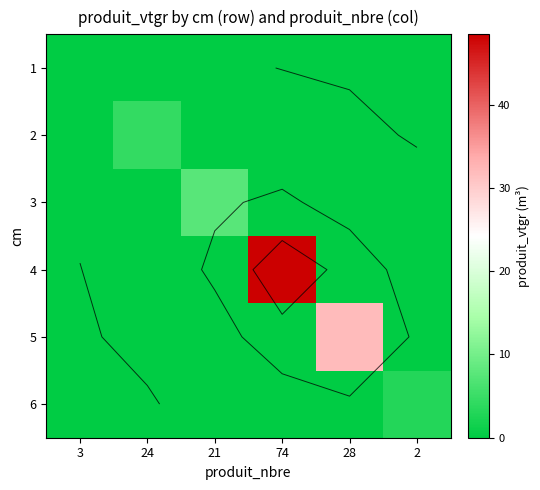

Which label corresponds to the largest value in the chart?

74